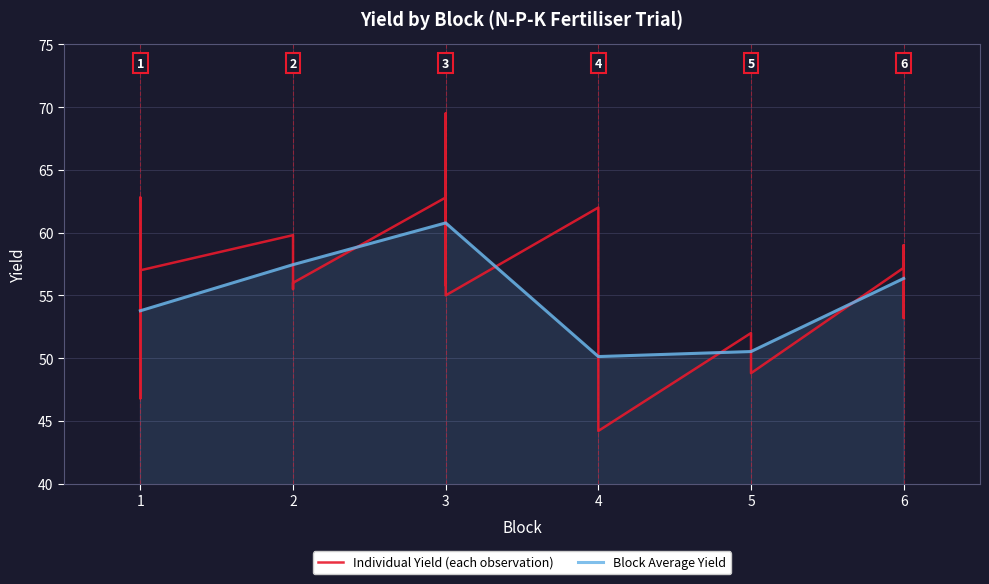

What is the difference between the maximum and second lowest values?

24.0